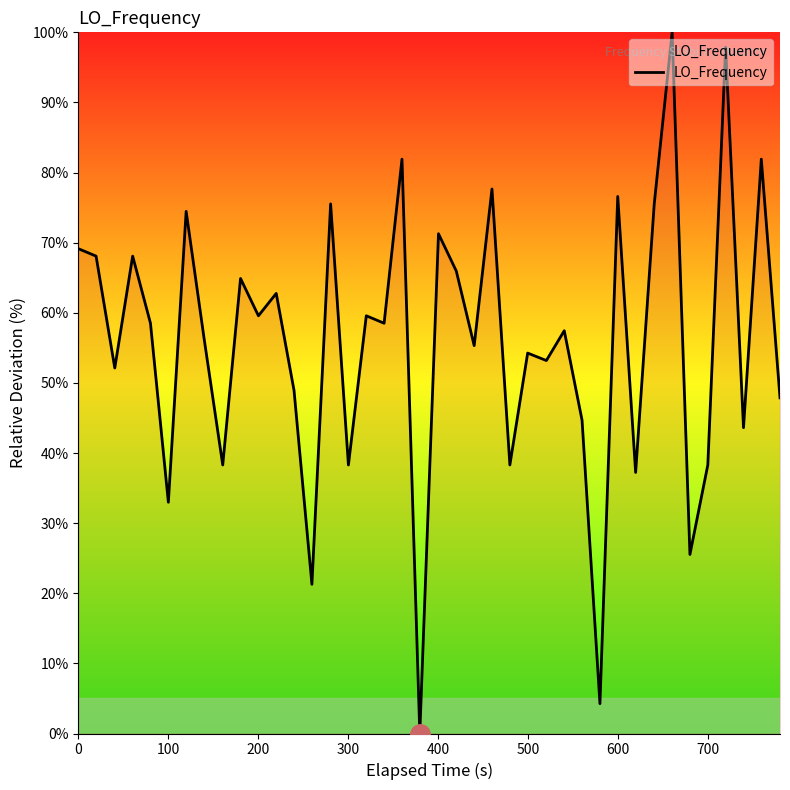

What is the maximum value shown in the chart?

100.0